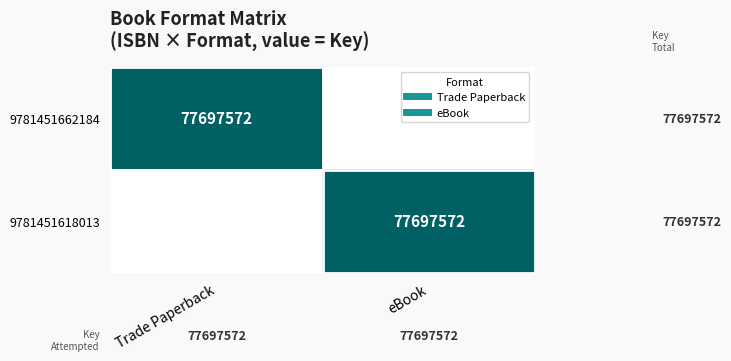

Rank the categories by 9781451662184 value from lowest to highest.

eBook, Trade Paperback